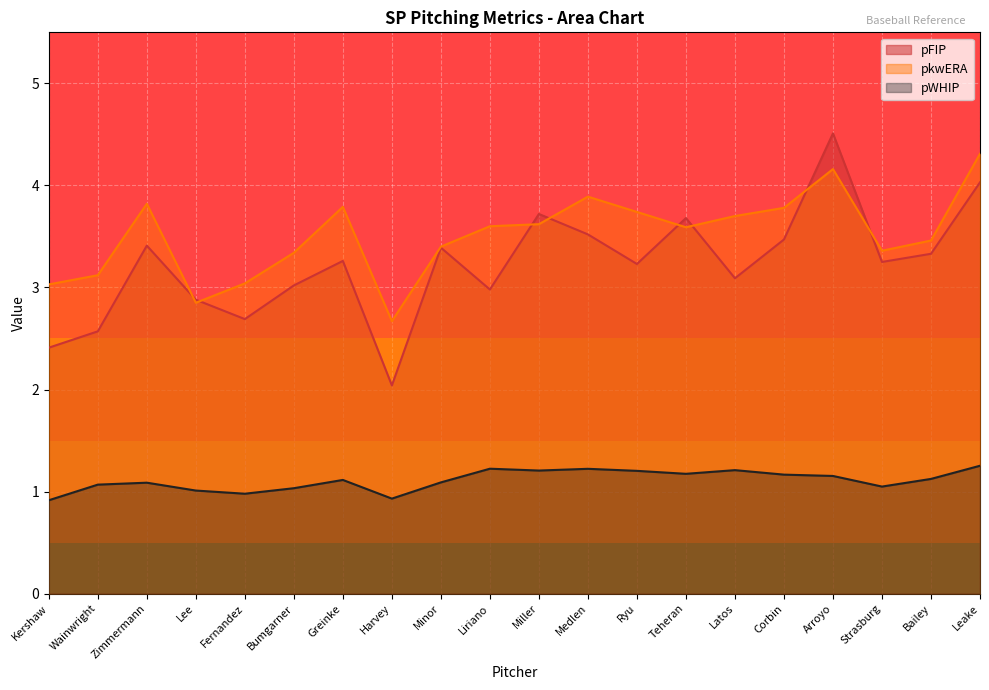

True or false: pkwERA and pFIP intersect in this chart.

True